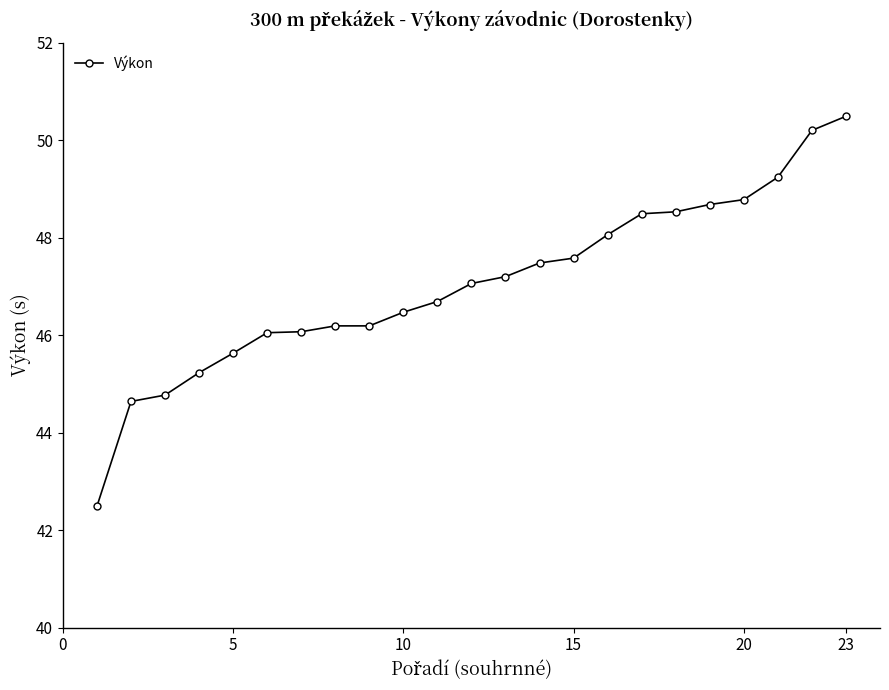

What is the difference between the second highest and second lowest values?

5.6